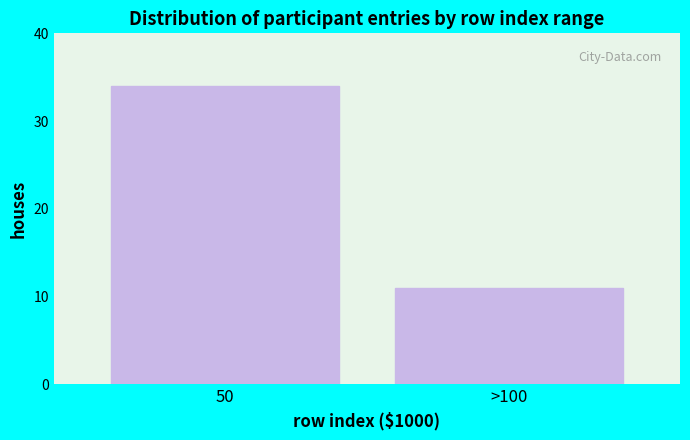

Reading left to right, what are all the values shown in this chart?

34	11